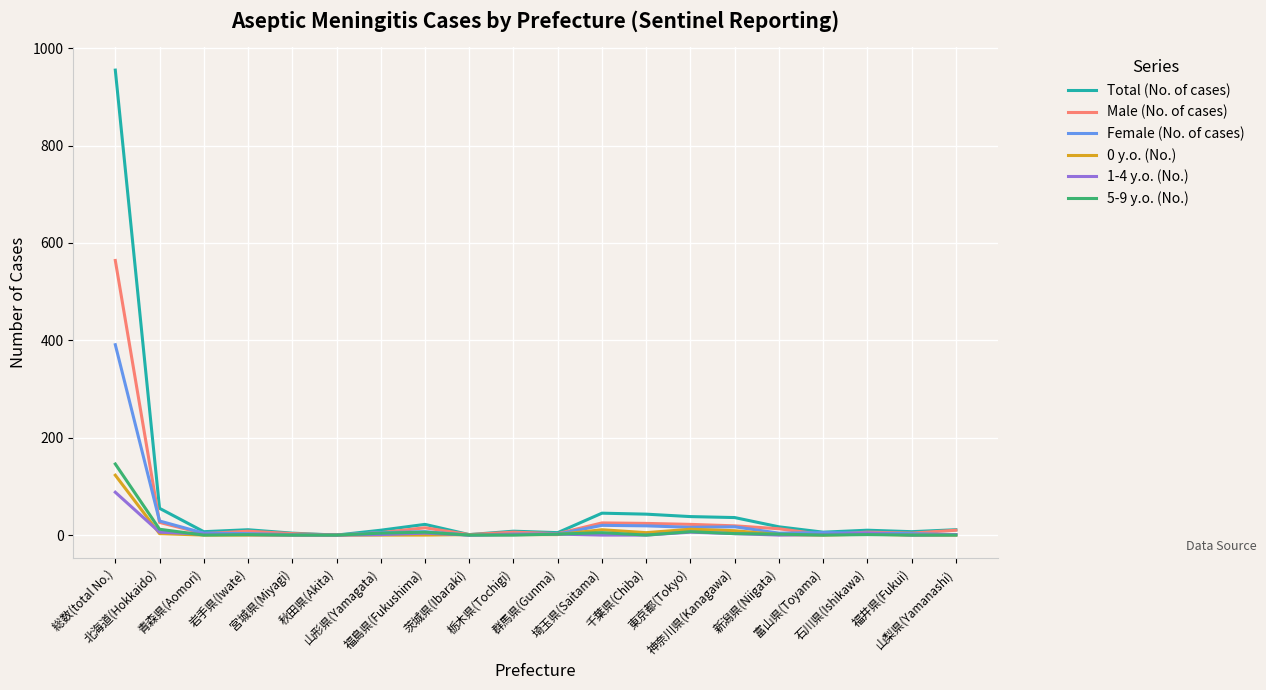

Does the chart have visible grid lines?

Yes